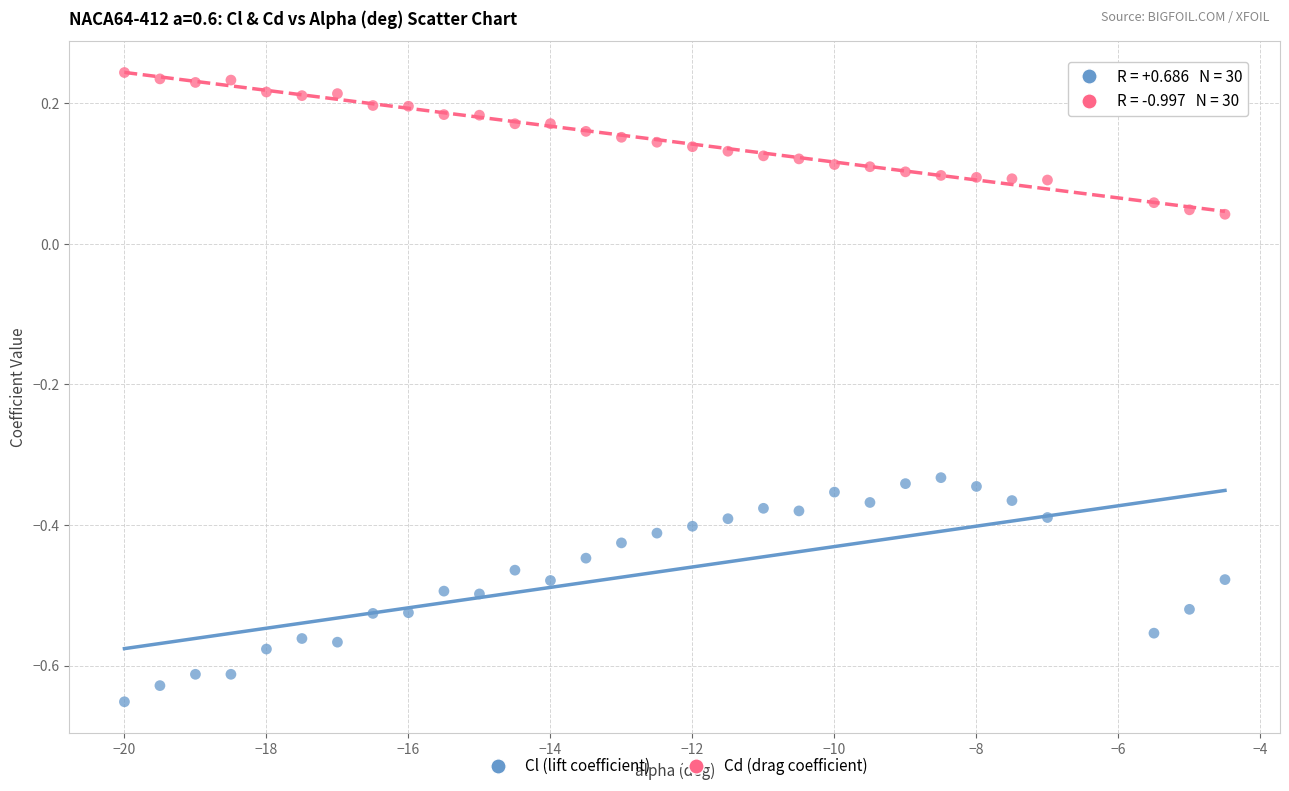

Which series has the widest spread of Y values?

Cl (lift coefficient)